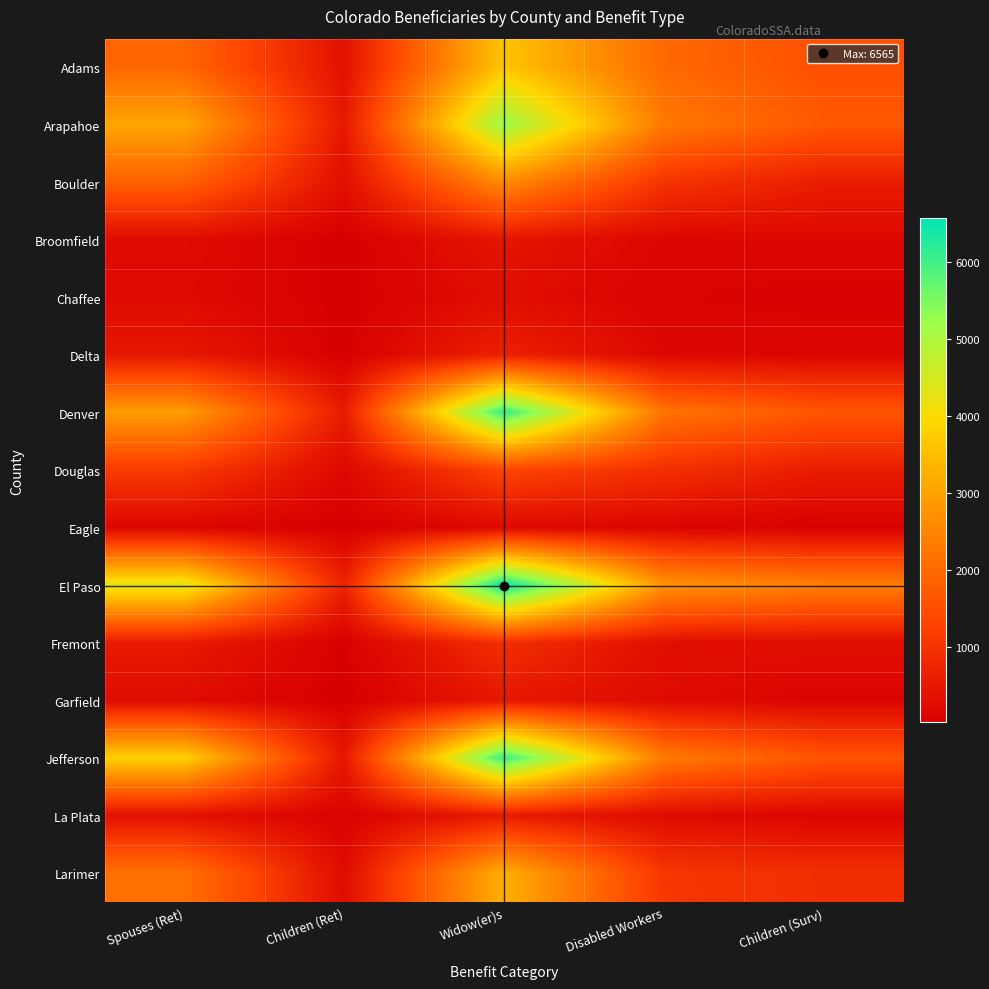

Reading left to right, transcribe all the data shown in this chart.

Adams: Spouses (Ret)=1940	Children (Ret)=365	Widow(er)s=3620	Disabled Workers=2000	Children (Surv)=1535
Arapahoe: Spouses (Ret)=3095	Children (Ret)=500	Widow(er)s=5235	Disabled Workers=2300	Children (Surv)=1695
Boulder: Spouses (Ret)=1865	Children (Ret)=320	Widow(er)s=2630	Disabled Workers=1020	Children (Surv)=590
Broomfield: Spouses (Ret)=250	Children (Ret)=30	Widow(er)s=435	Disabled Workers=160	Children (Surv)=180
Chaffee: Spouses (Ret)=225	Children (Ret)=35	Widow(er)s=285	Disabled Workers=105	Children (Surv)=60
Delta: Spouses (Ret)=480	Children (Ret)=30	Widow(er)s=670	Disabled Workers=175	Children (Surv)=160
Denver: Spouses (Ret)=2930	Children (Ret)=545	Widow(er)s=6130	Disabled Workers=2200	Children (Surv)=1635
Douglas: Spouses (Ret)=1130	Children (Ret)=195	Widow(er)s=1340	Disabled Workers=925	Children (Surv)=575
Eagle: Spouses (Ret)=145	Children (Ret)=30	Widow(er)s=195	Disabled Workers=135	Children (Surv)=45
El Paso: Spouses (Ret)=4350	Children (Ret)=670	Widow(er)s=6565	Disabled Workers=2780	Children (Surv)=2405
Fremont: Spouses (Ret)=525	Children (Ret)=55	Widow(er)s=915	Disabled Workers=310	Children (Surv)=300
Garfield: Spouses (Ret)=255	Children (Ret)=25	Widow(er)s=480	Disabled Workers=245	Children (Surv)=120
Jefferson: Spouses (Ret)=3815	Children (Ret)=470	Widow(er)s=6110	Disabled Workers=2335	Children (Surv)=1615
La Plata: Spouses (Ret)=345	Children (Ret)=80	Widow(er)s=525	Disabled Workers=250	Children (Surv)=140
Larimer: Spouses (Ret)=2145	Children (Ret)=255	Widow(er)s=3255	Disabled Workers=1055	Children (Surv)=910